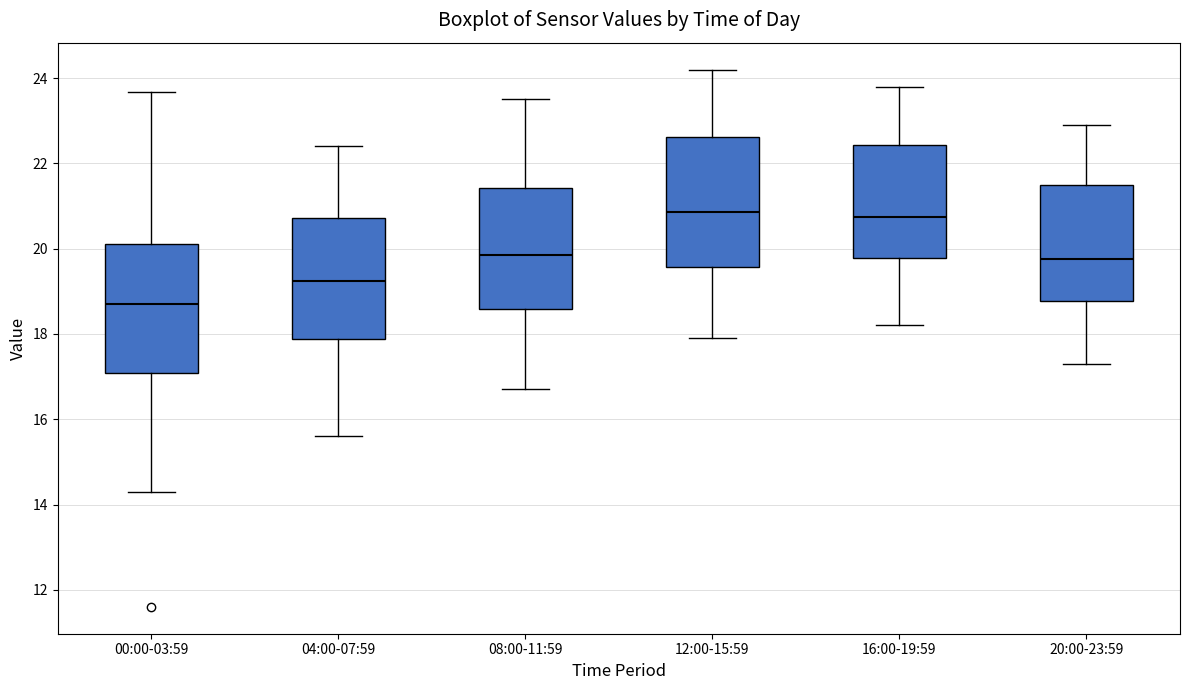

Where does the median line of the box for 16:00-19:59 sit on the y-axis? The values are not printed on the chart, so give them approximately, as read against the axis.

20.8